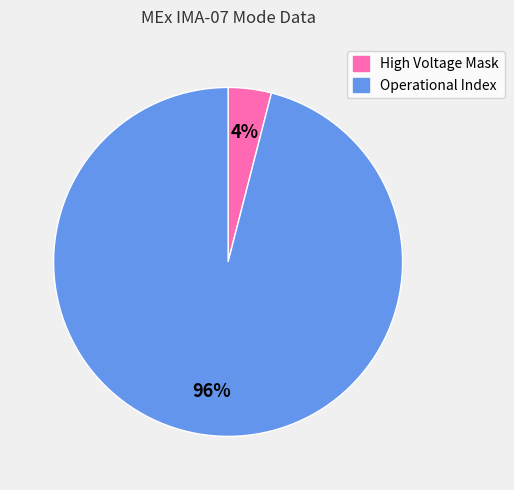

How many slices are in this pie chart?

2